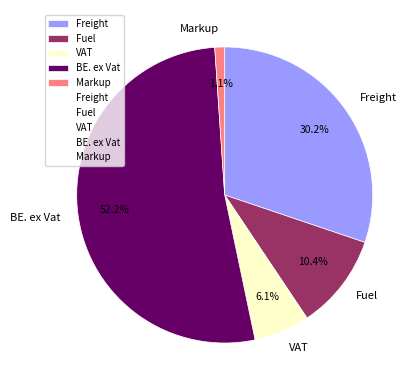

Which category has the smallest portion of the pie?

Markup